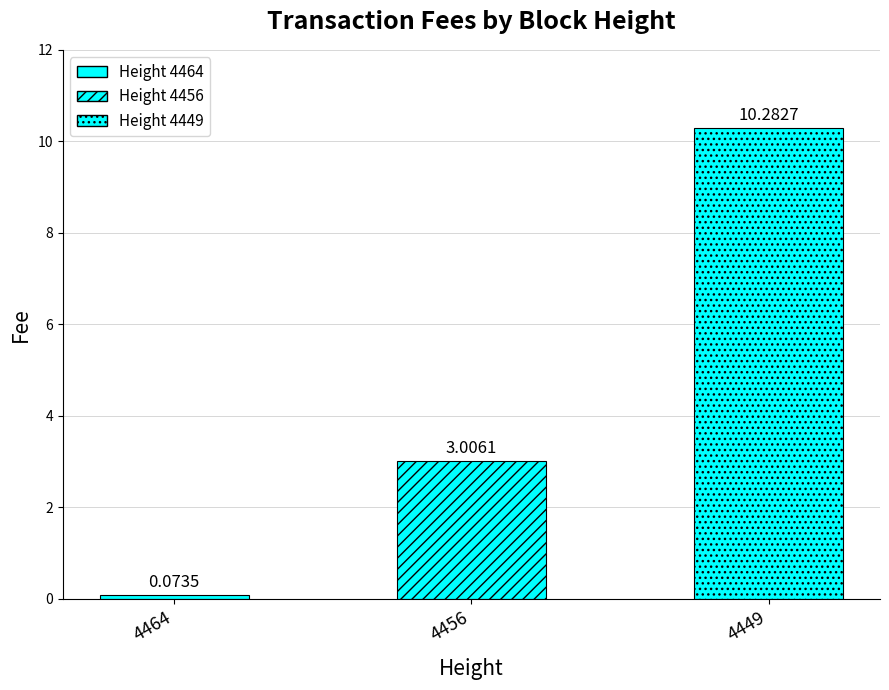

What is the minimum value shown in the chart?

0.1